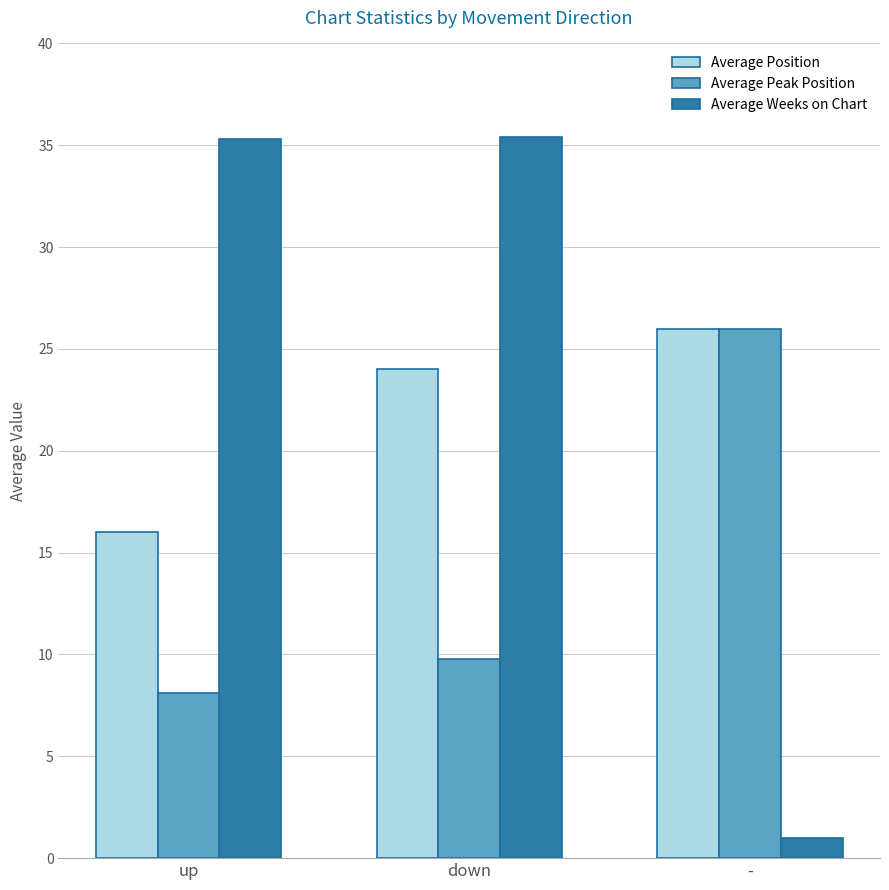

At which label is Average Peak Position closest to 17?

down